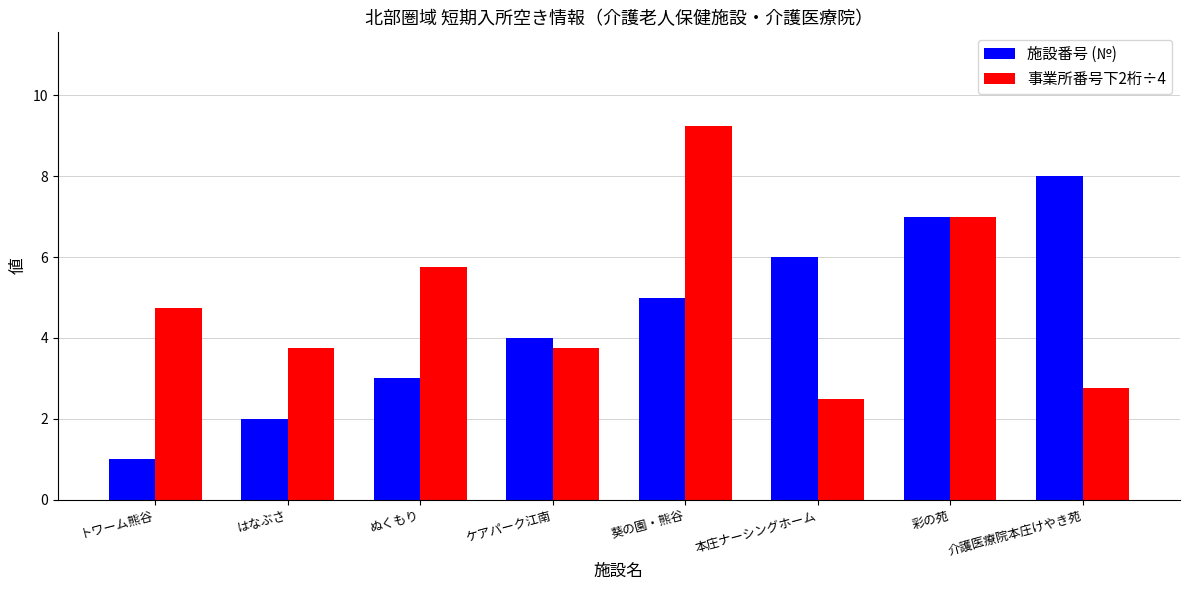

What is the sum of the 施設番号 (№) values at 葵の園・熊谷 and はなぶさ?

7.0